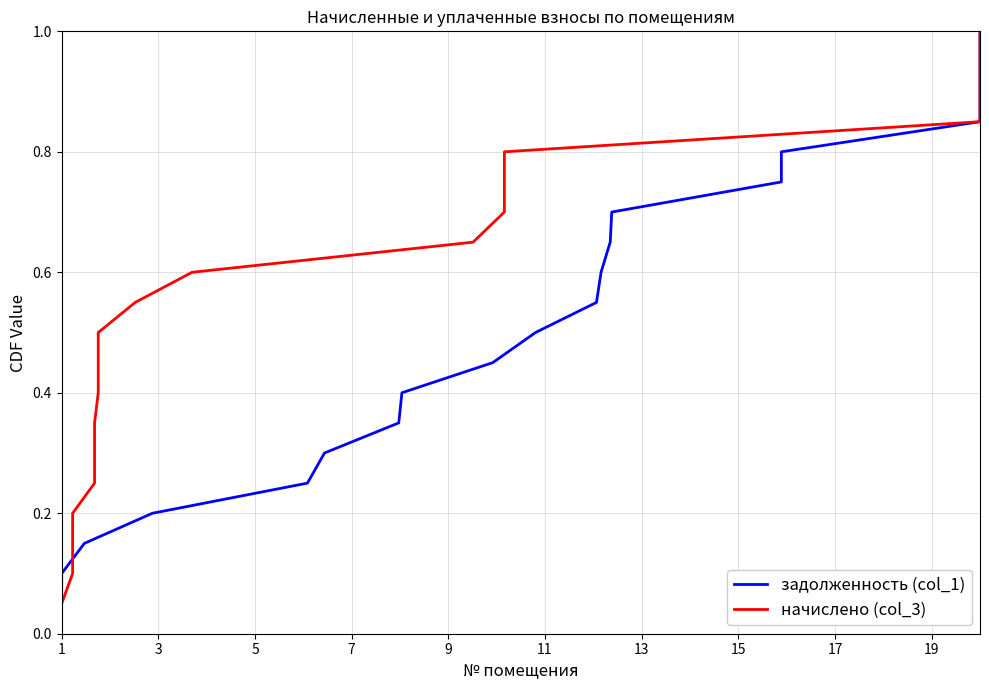

True or false: начислено (col_3) and задолженность (col_1) cross at least once.

False